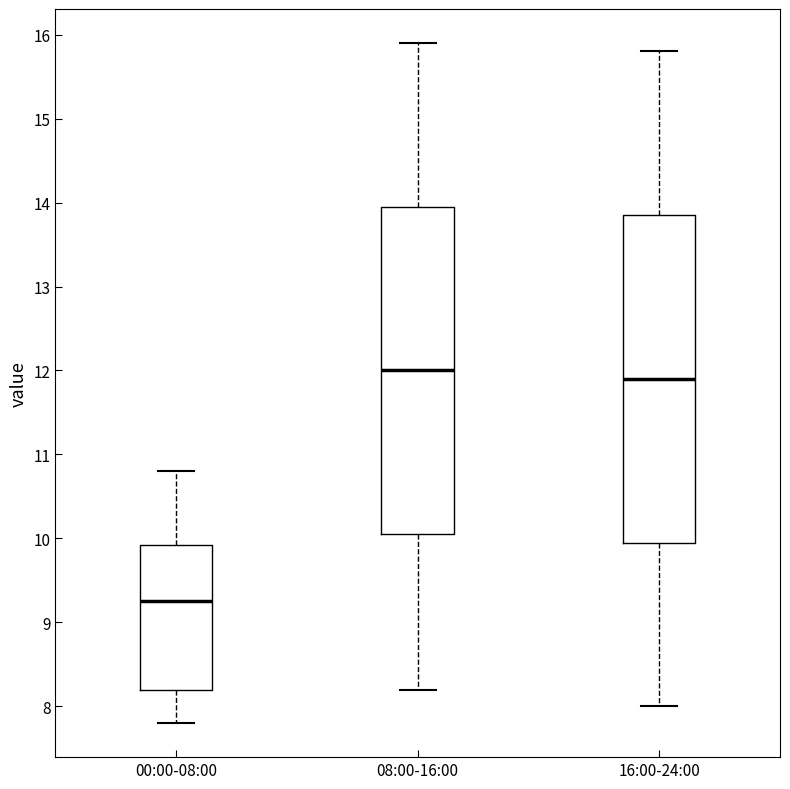

Reading left to right, read every box against the y-axis: the position of its median line, the range the box covers, and the ends of its whiskers. The values are not printed on the chart, so give them approximately, as read against the axis.

00:00-08:00: median 9.3, box 8.2 to 9.9, whiskers 7.8 to 10.8
08:00-16:00: median 12.0, box 10.1 to 14.0, whiskers 8.2 to 15.9
16:00-24:00: median 11.9, box 10.0 to 13.9, whiskers 8.0 to 15.8